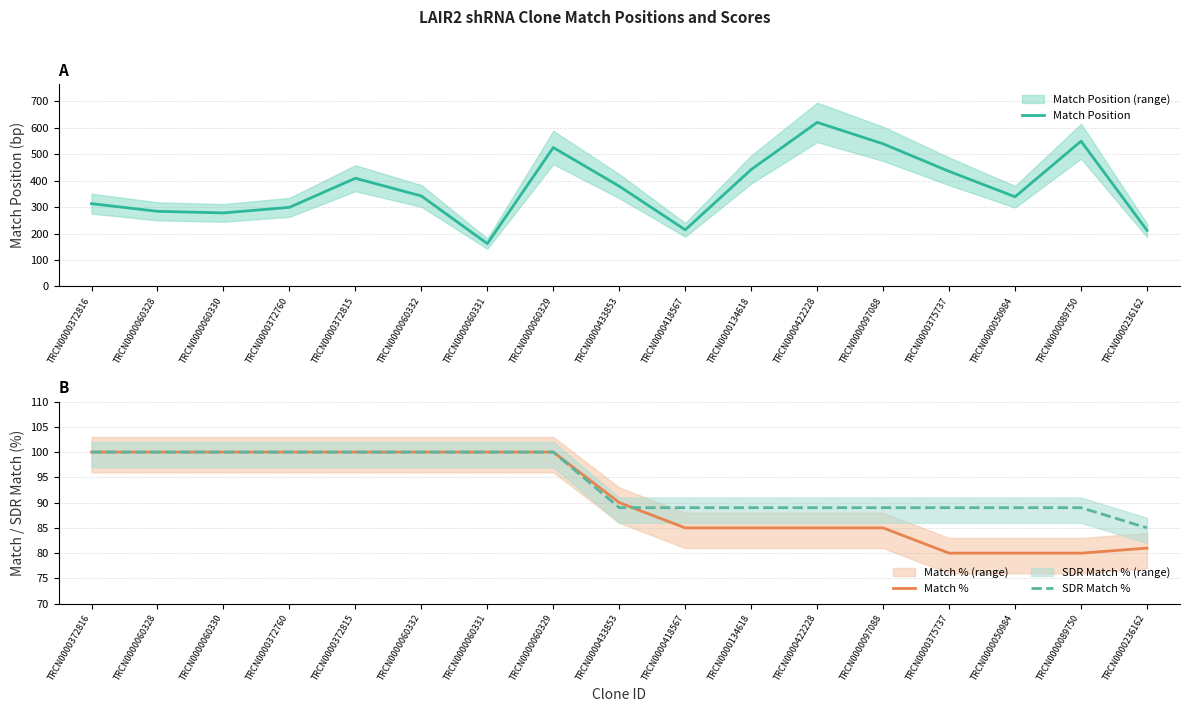

What is the label of the 8th point from the right?

TRCN0000418567